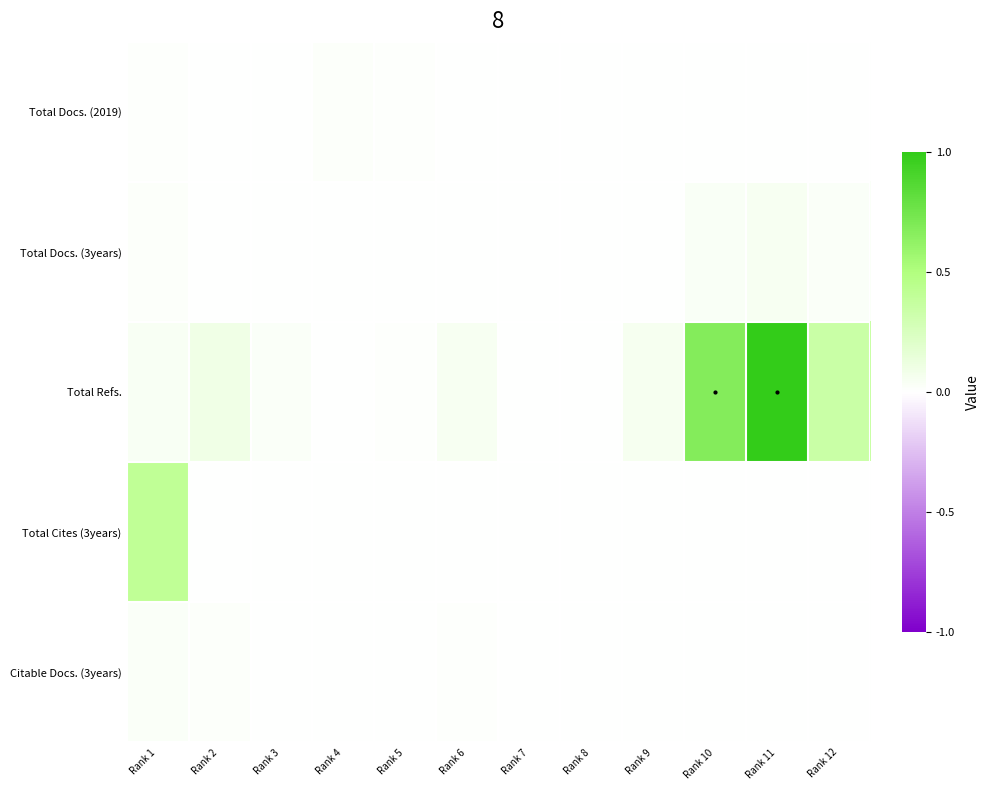

Which has a higher value, Rank 7 or Rank 6?

Rank 6